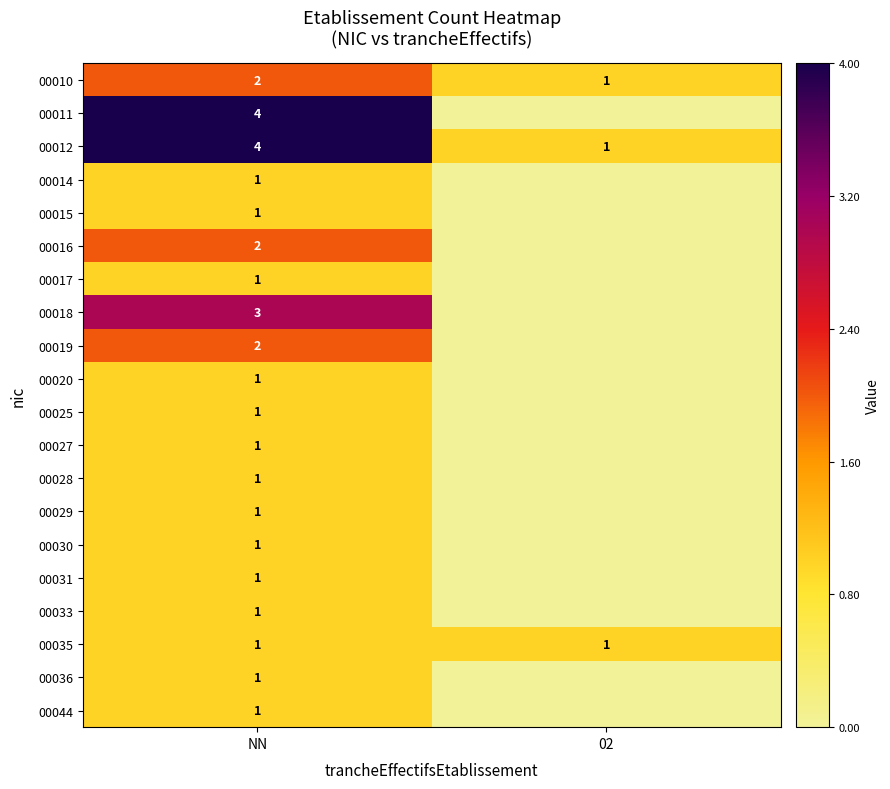

What is the difference between the highest and lowest values at NN?

3